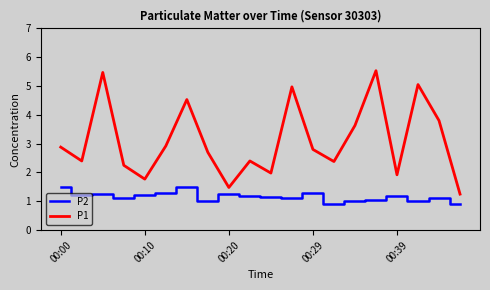

True or false: P1 and P2 cross at least once.

False